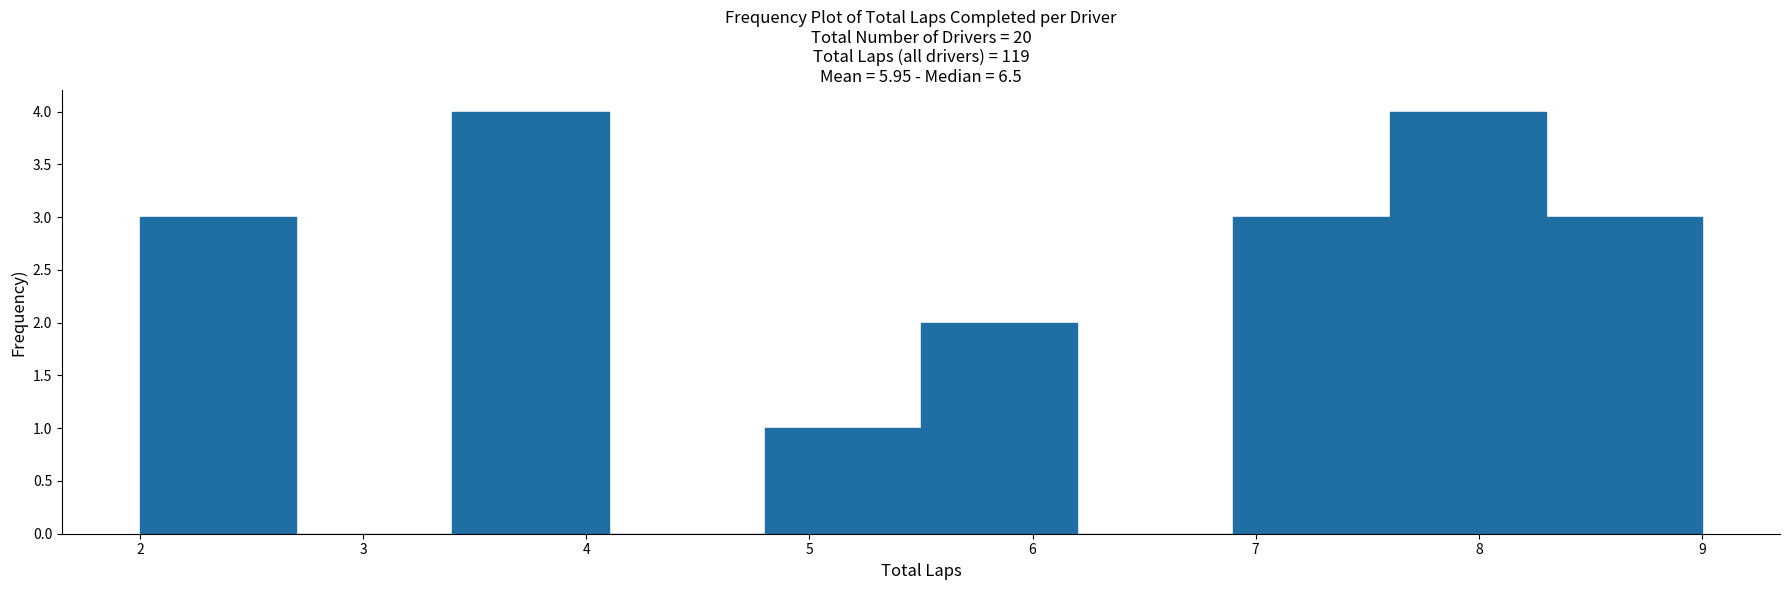

Reading left to right, list every bar in this chart as the range it spans on the x-axis followed by its height. The values are not printed on the chart, so give them approximately, as read against the axis.

2.0 to 2.7: 3
2.7 to 3.4: 0
3.4 to 4.1: 4
4.1 to 4.8: 0
4.8 to 5.5: 1
5.5 to 6.2: 2
6.2 to 6.9: 0
6.9 to 7.6: 3
7.6 to 8.3: 4
8.3 to 9.0: 3